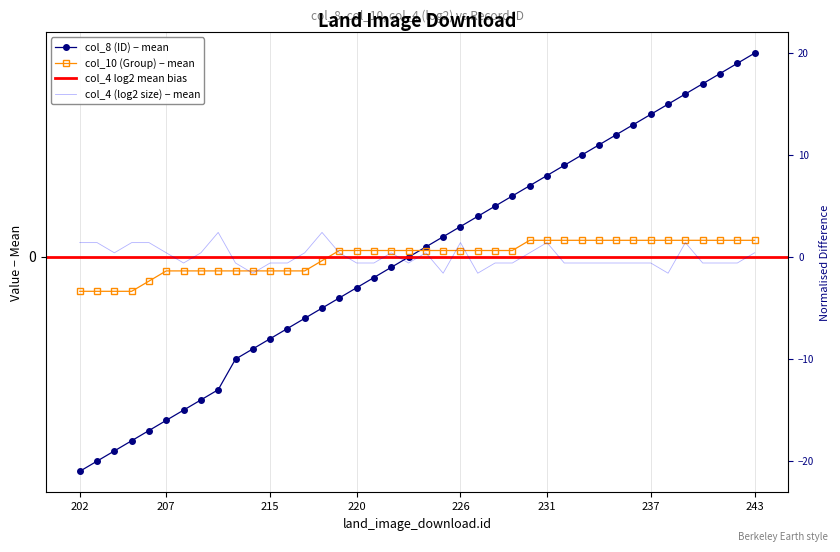

In col_4 (Size, log2), how many points are lower than both neighbors (excluding endpoints)?

7